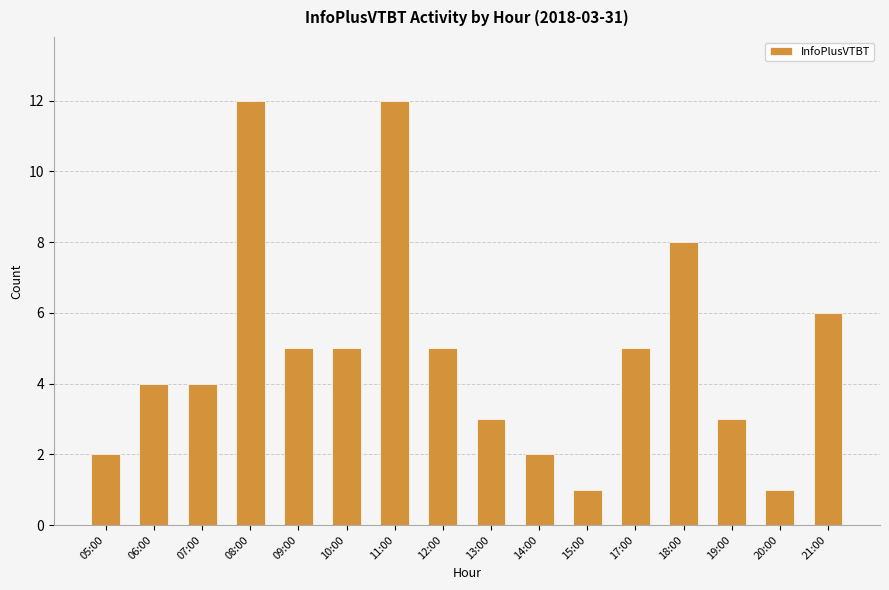

Count the number of data series in this chart.

1